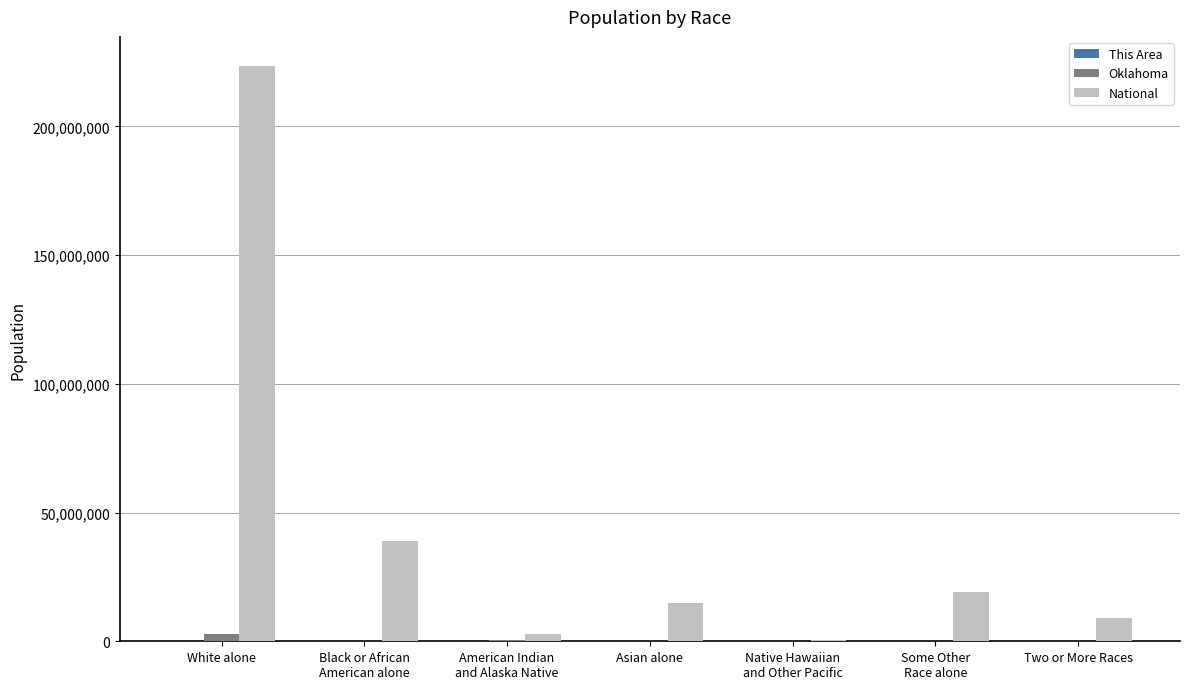

Which series has the largest total across all categories?

National